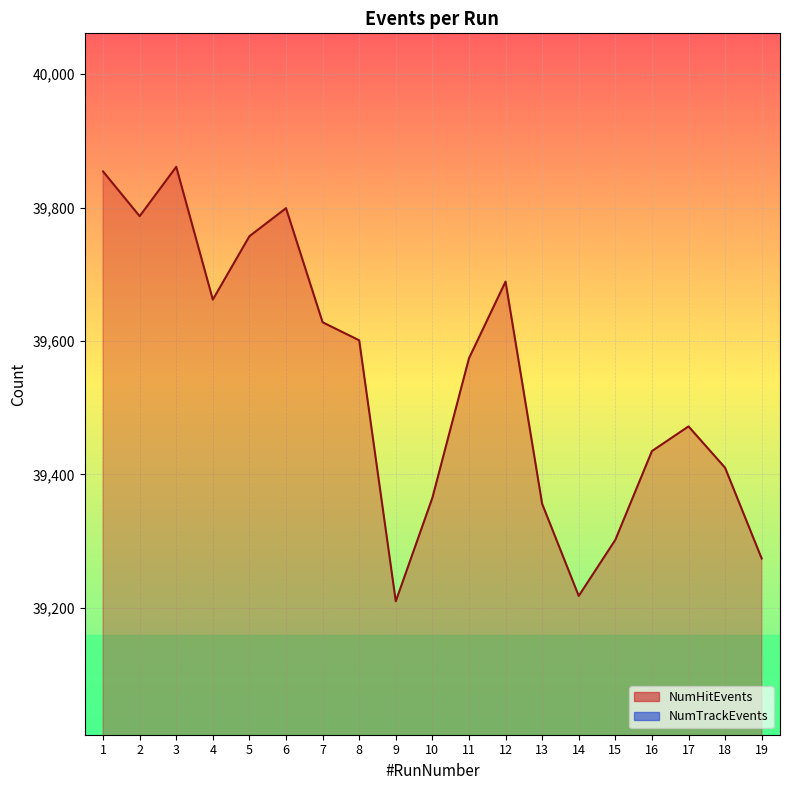

What are all the series names shown in the legend?

NumHitEvents, NumTrackEvents